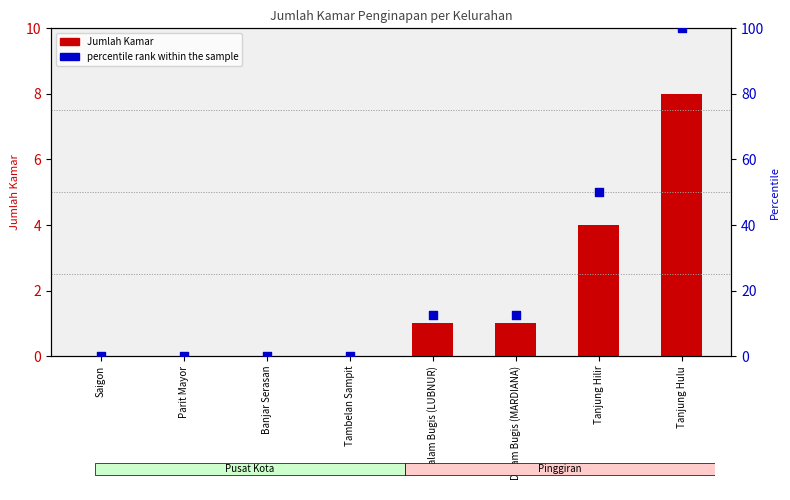

Which series reaches the maximum Y coordinate?

percentile rank within the sample